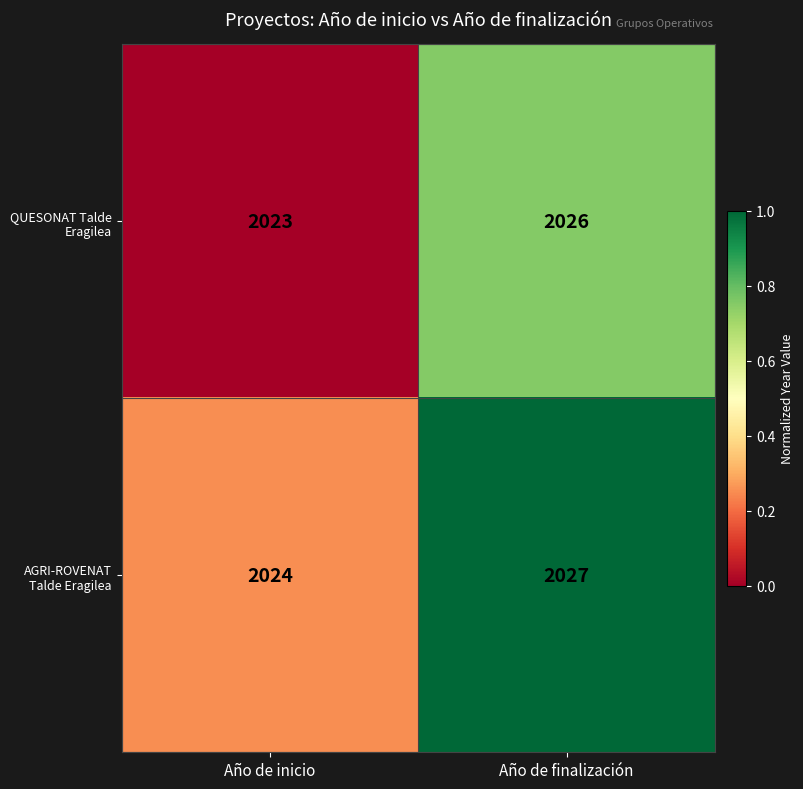

At which category is the sum across all series the highest?

Año de finalización